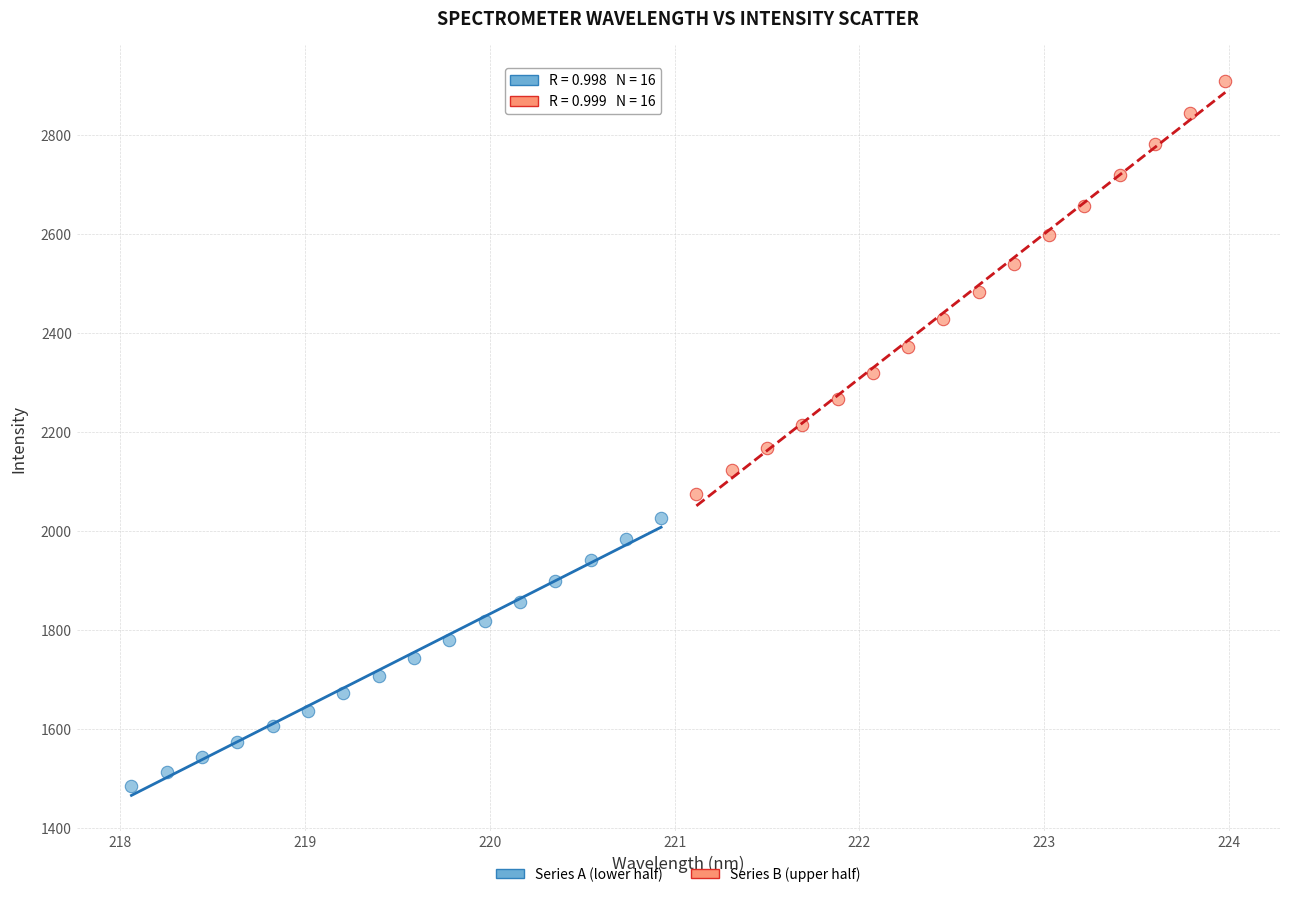

Which series has the widest spread of Y values?

Series B (upper half)